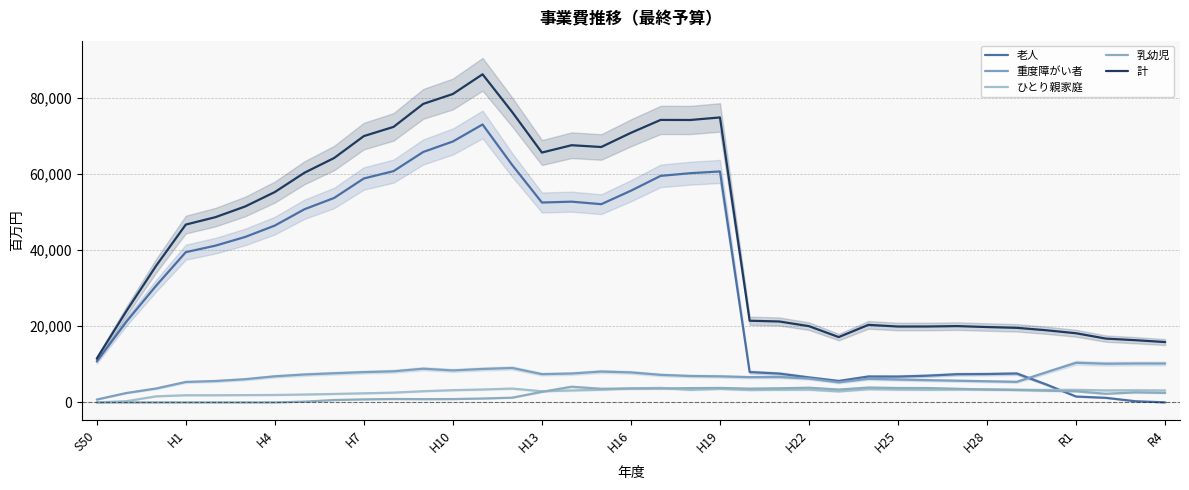

True or false: 老人 has more than 2 points higher than both neighbors.

True